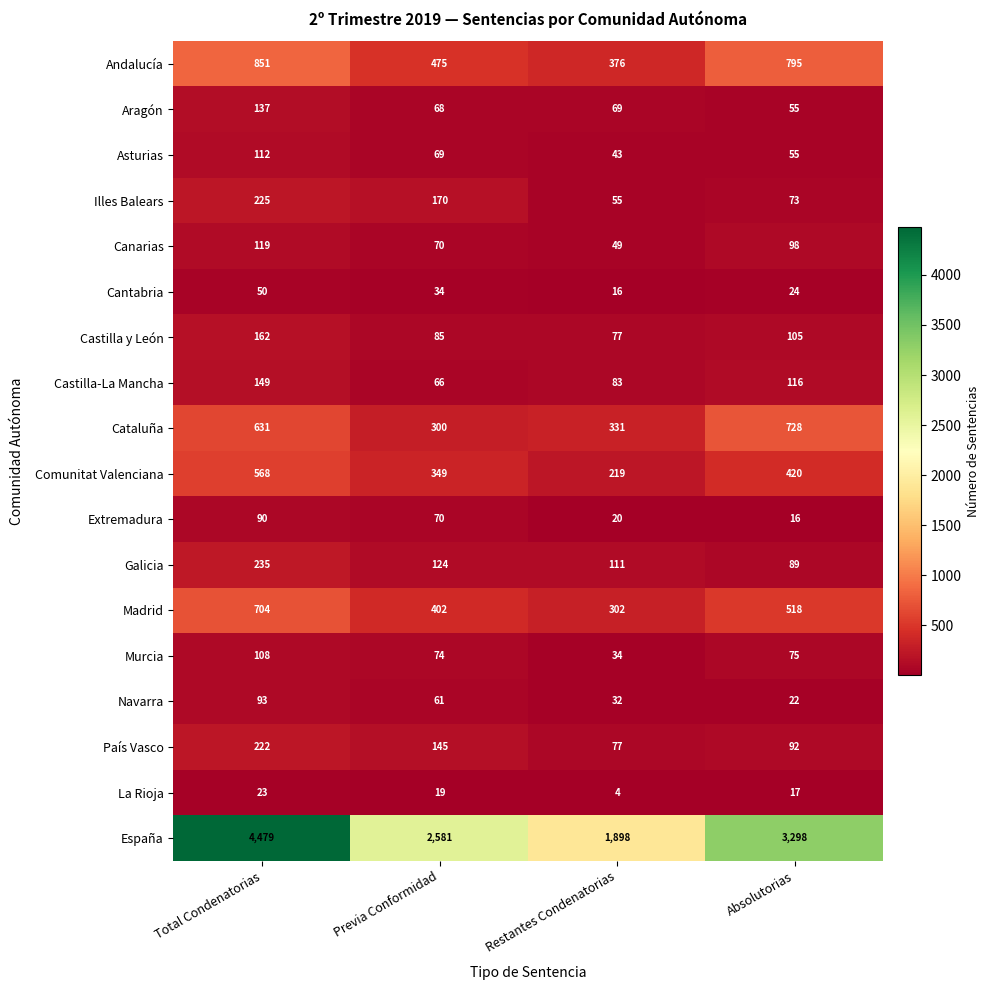

What is the sum of all Navarra values?

208